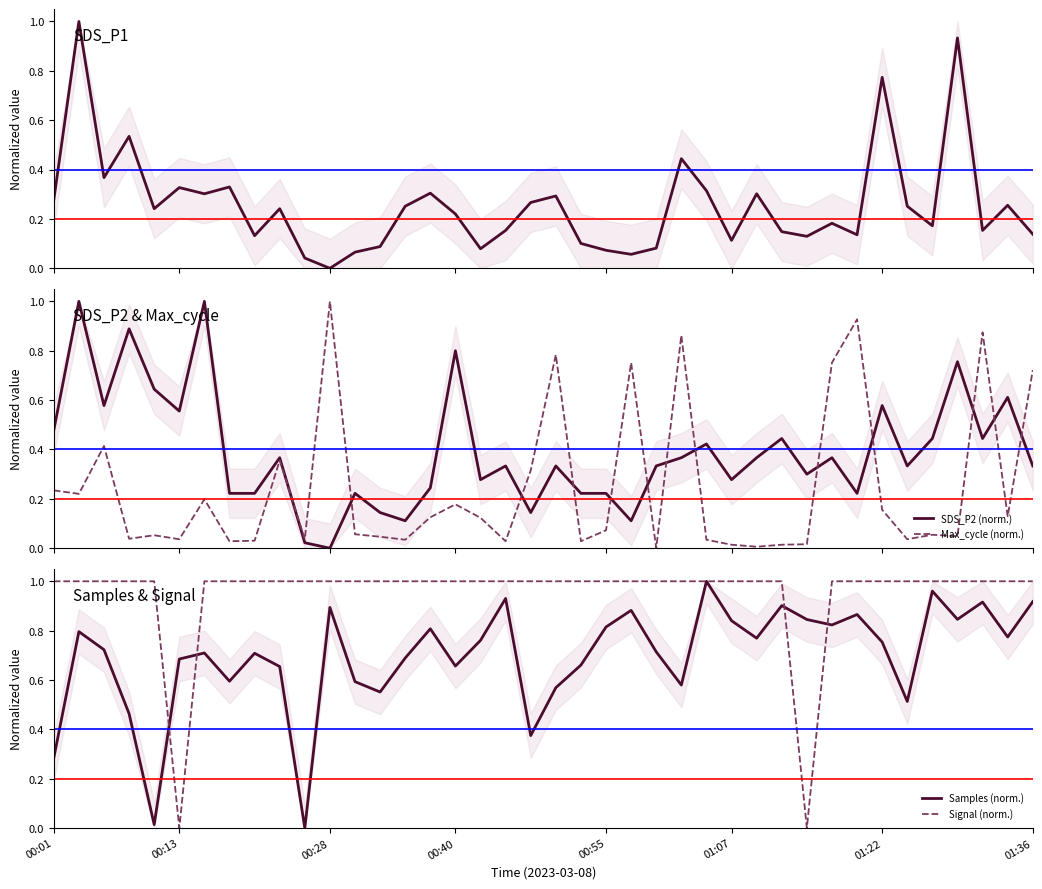

Count the Signal (norm.) values in the range 1 to 2.

38